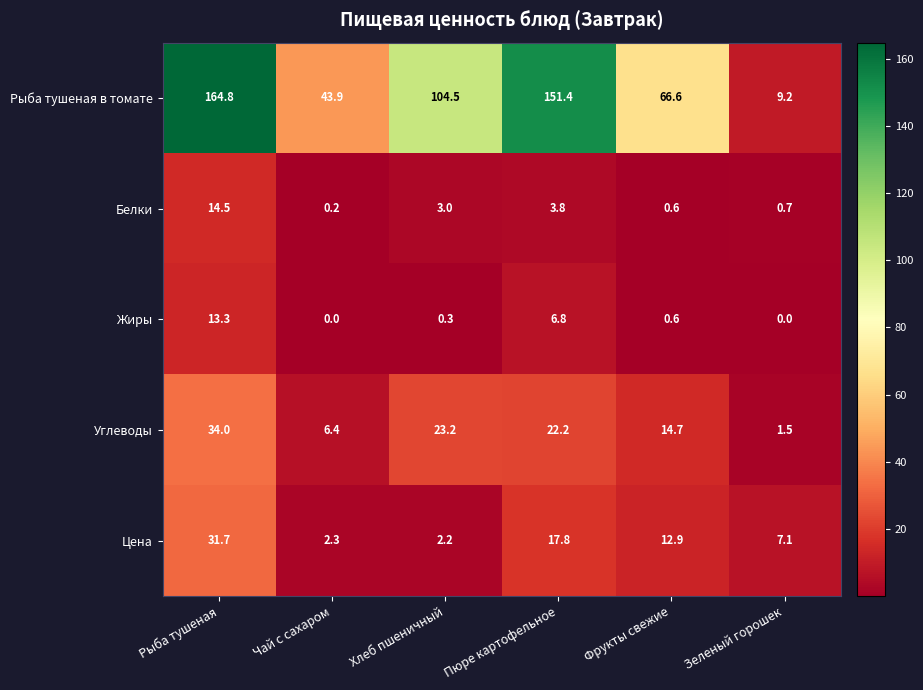

Reading left to right, transcribe all the data shown in this chart.

Рыба тушеная в томате: 164.8	43.9	104.5	151.4	66.6	9.2
Белки: 14.5	0.2	3.0	3.8	0.6	0.7
Жиры: 13.3	0.0	0.3	6.8	0.6	0.0
Углеводы: 34.0	6.4	23.2	22.2	14.7	1.5
Цена: 31.7	2.3	2.2	17.8	12.9	7.1